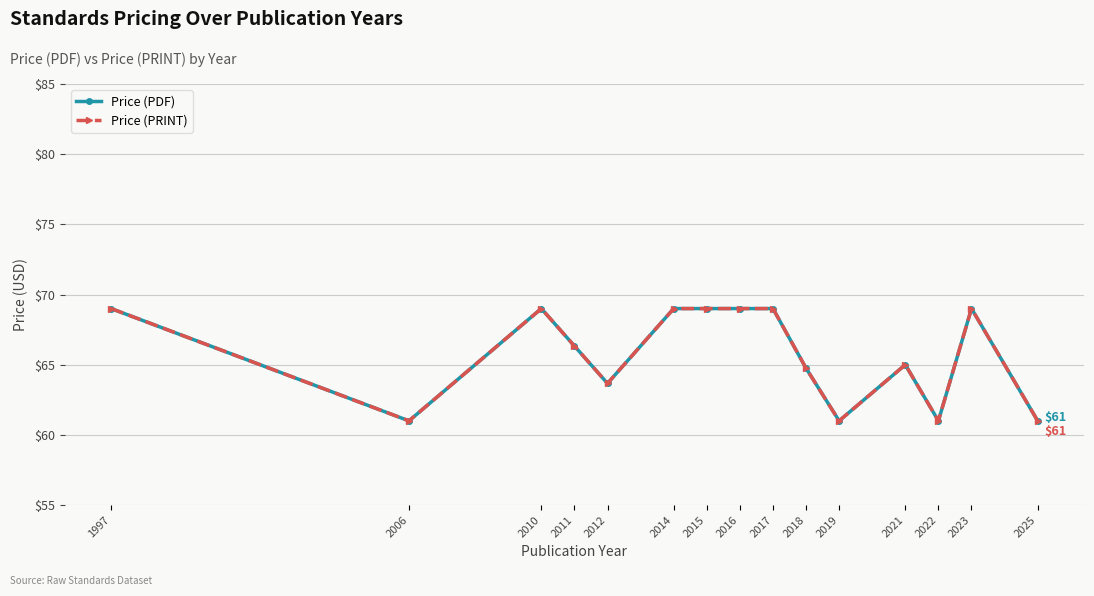

At how many categories does at least one series exceed 61?

11